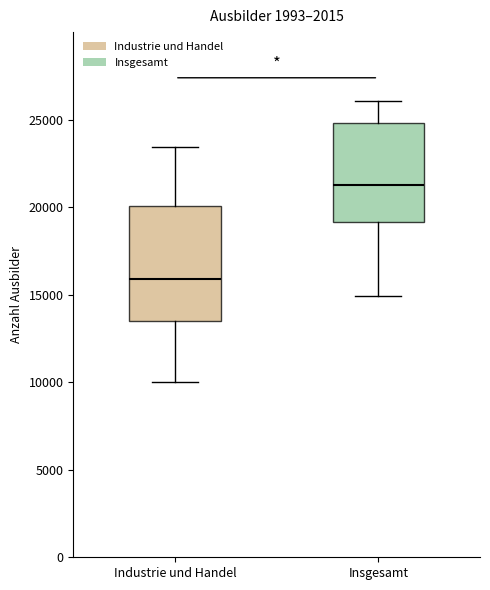

Which box has the highest median line?

Insgesamt